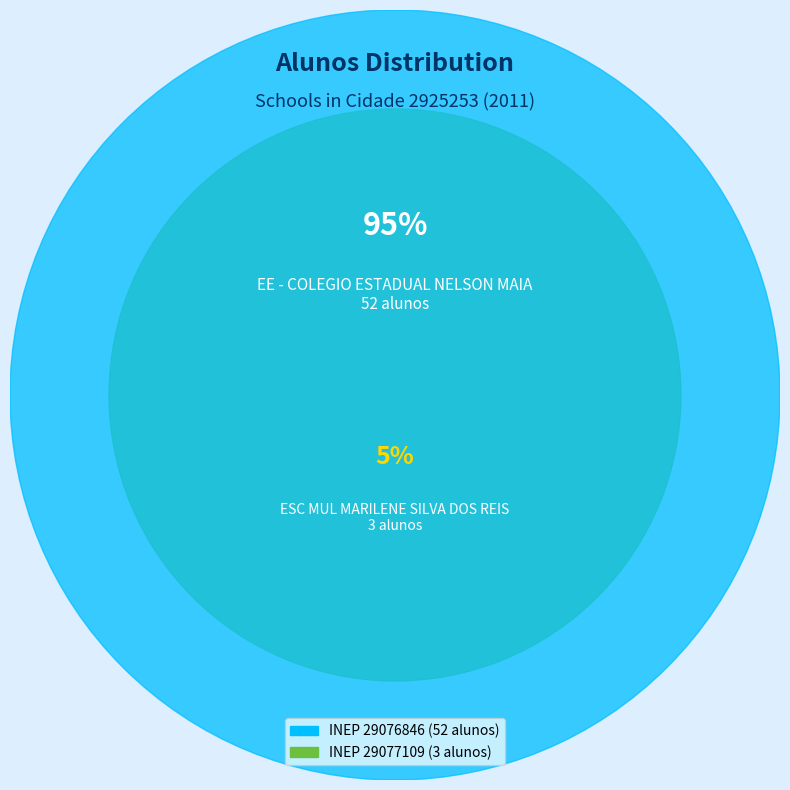

To the nearest percent, what is the average slice percentage?

50%